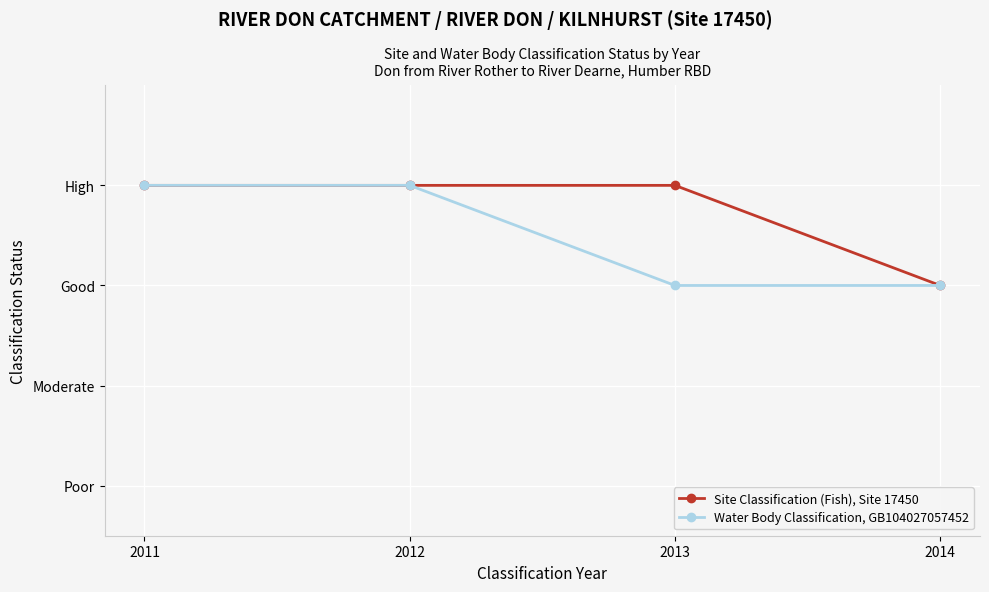

What are all the series names shown in the legend?

Site Classification (Fish), Site 17450, Water Body Classification, GB104027057452